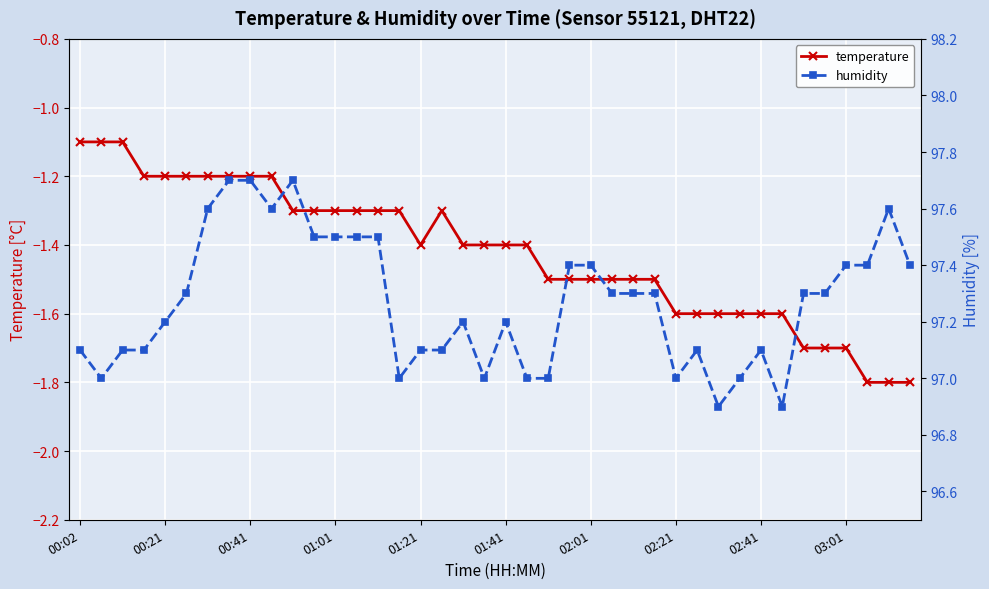

The temperature series shows -2.7 at 02:41. True or false?

False